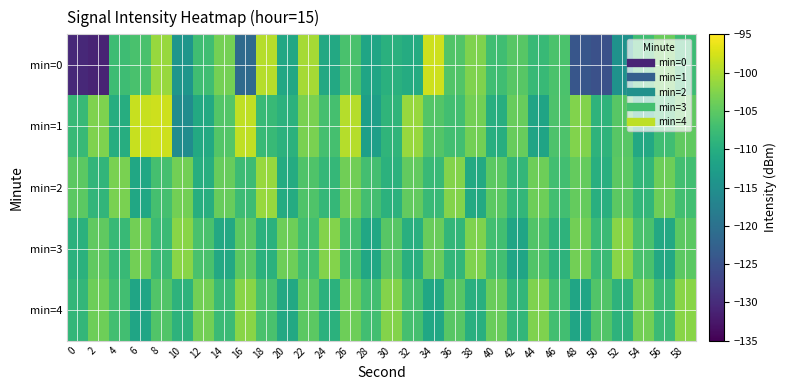

What is the total value across all series at 12?

-537.9